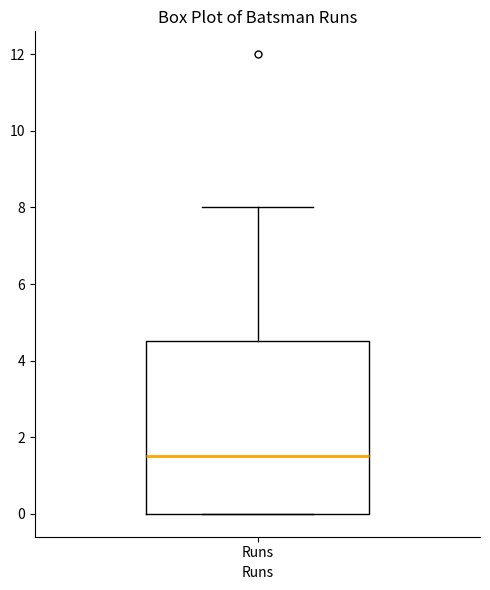

Read this box plot against the y-axis: the position of the median line, the range covered by the box, and the ends of both whiskers. The values are not printed on the chart, so give them approximately, as read against the axis.

median 1.6, box 0.0 to 4.6, whiskers 0.0 to 8.0